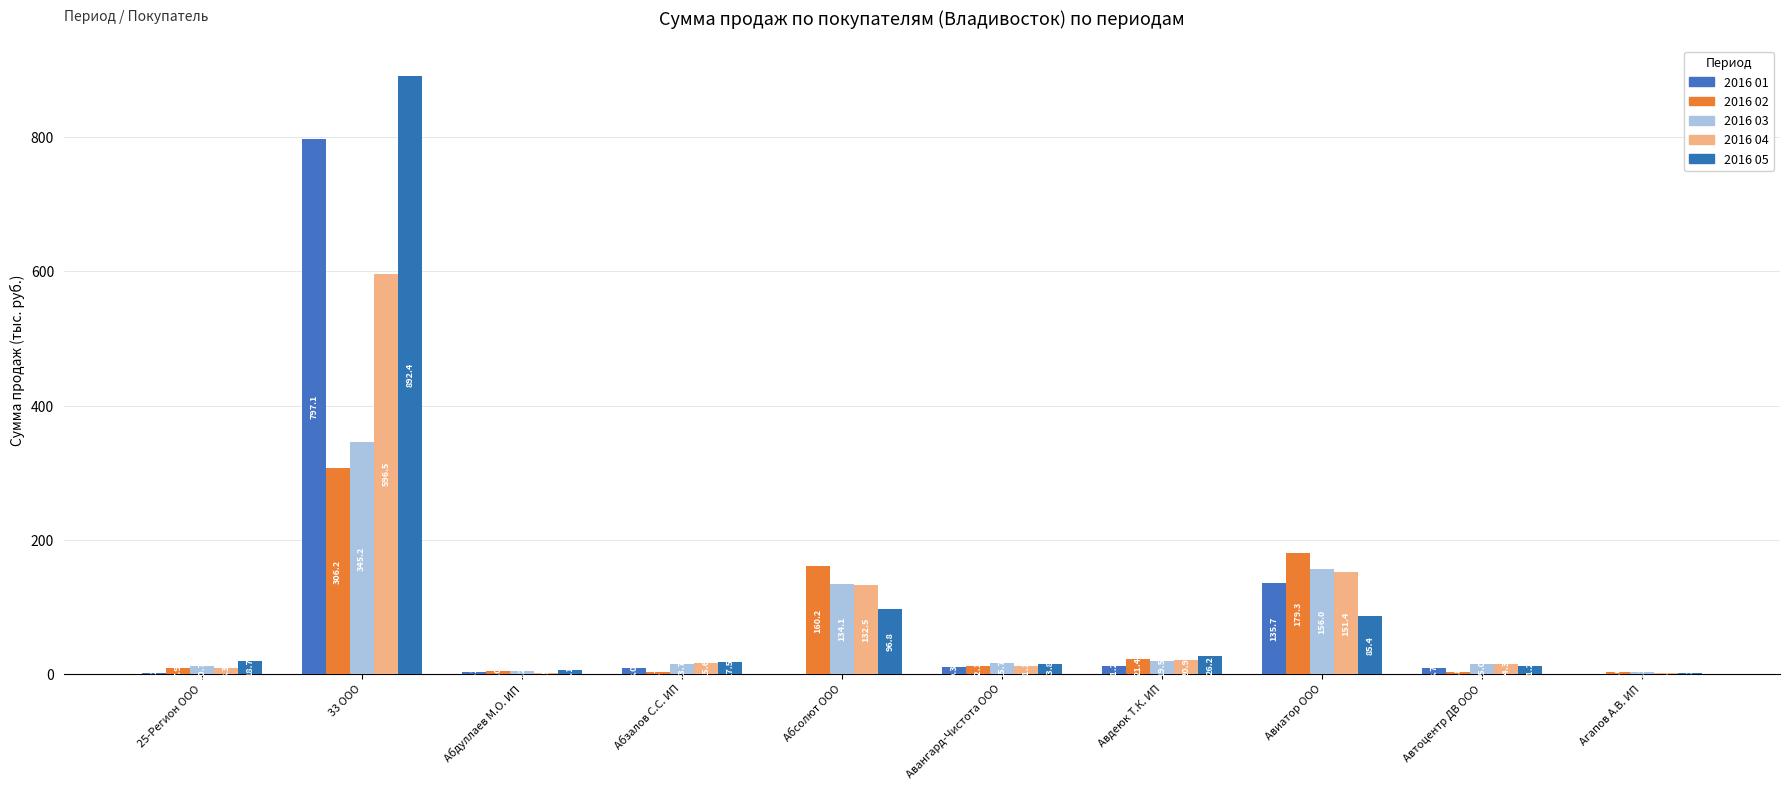

Are the bars horizontal?

No